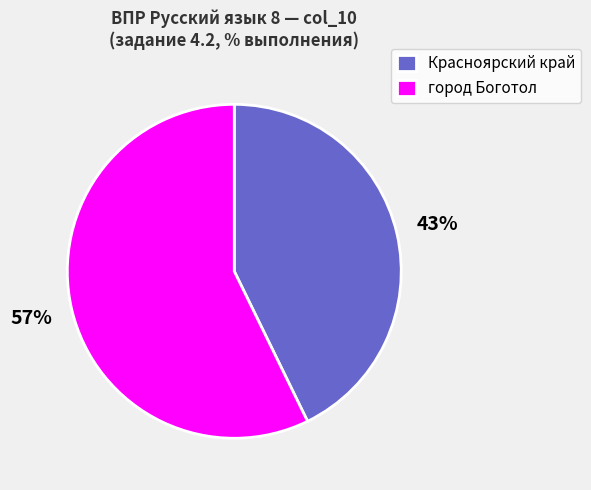

To the nearest percent, what is the average slice percentage?

50%